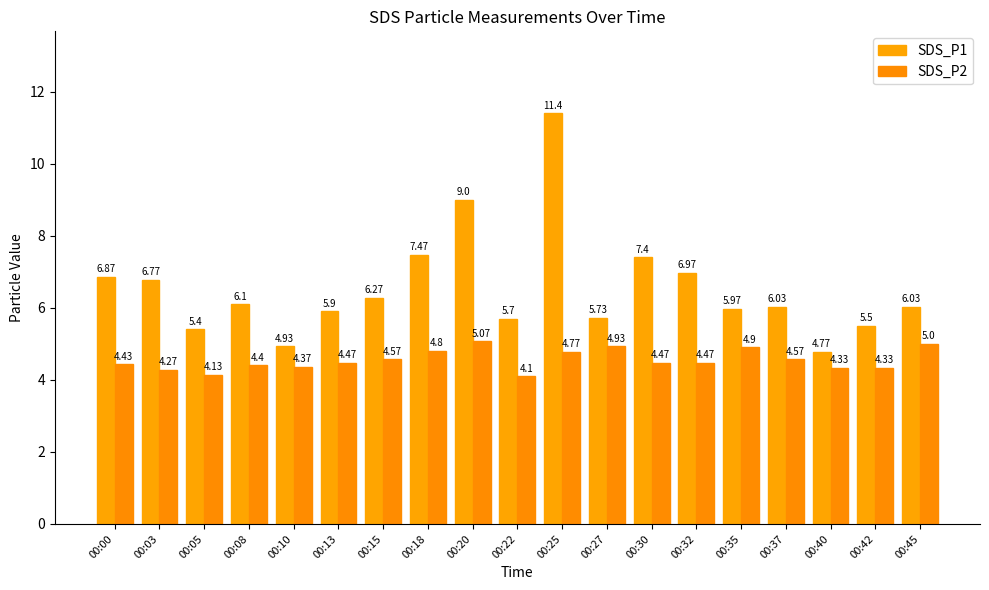

Where is SDS_P1 nearest to the value 8?

00:18